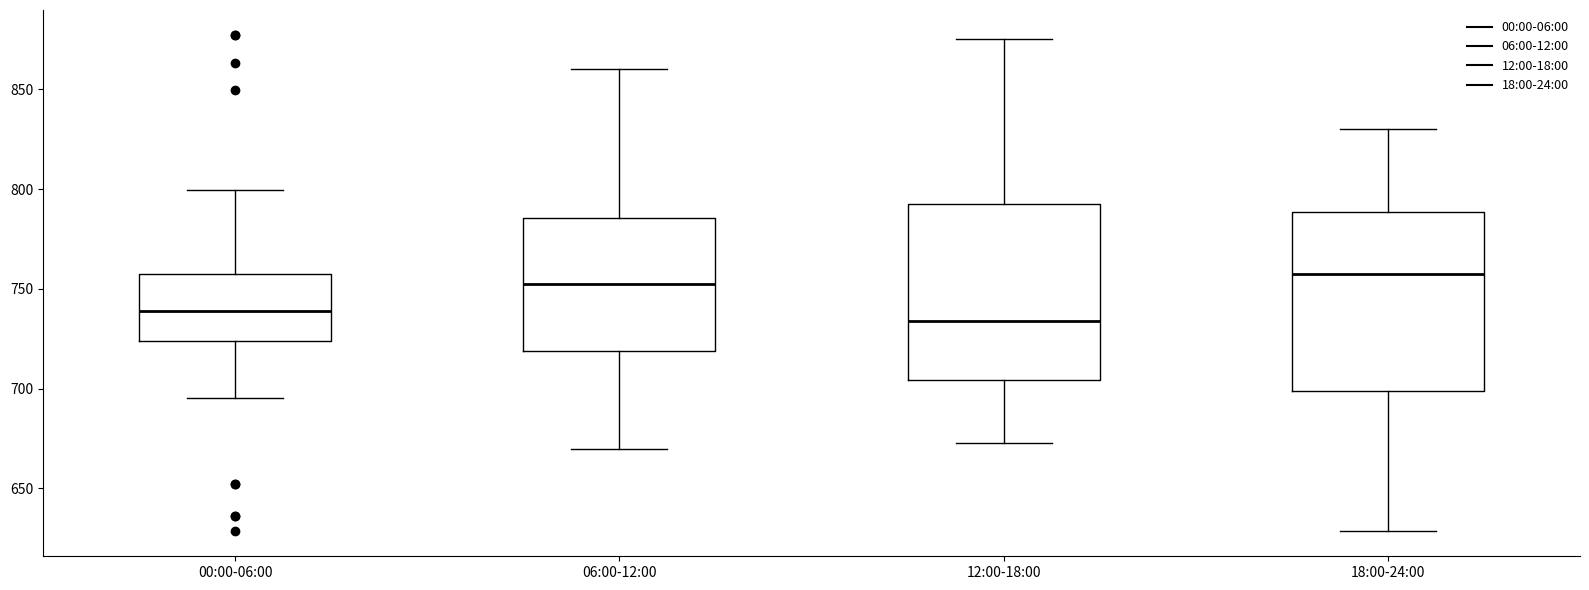

Reading left to right, read every box against the y-axis: the position of its median line, the range the box covers, and the ends of its whiskers. The values are not printed on the chart, so give them approximately, as read against the axis.

00:00-06:00: median 740, box 725 to 755, whiskers 695 to 800
06:00-12:00: median 750, box 720 to 785, whiskers 670 to 860
12:00-18:00: median 735, box 705 to 795, whiskers 675 to 875
18:00-24:00: median 760, box 700 to 790, whiskers 630 to 830